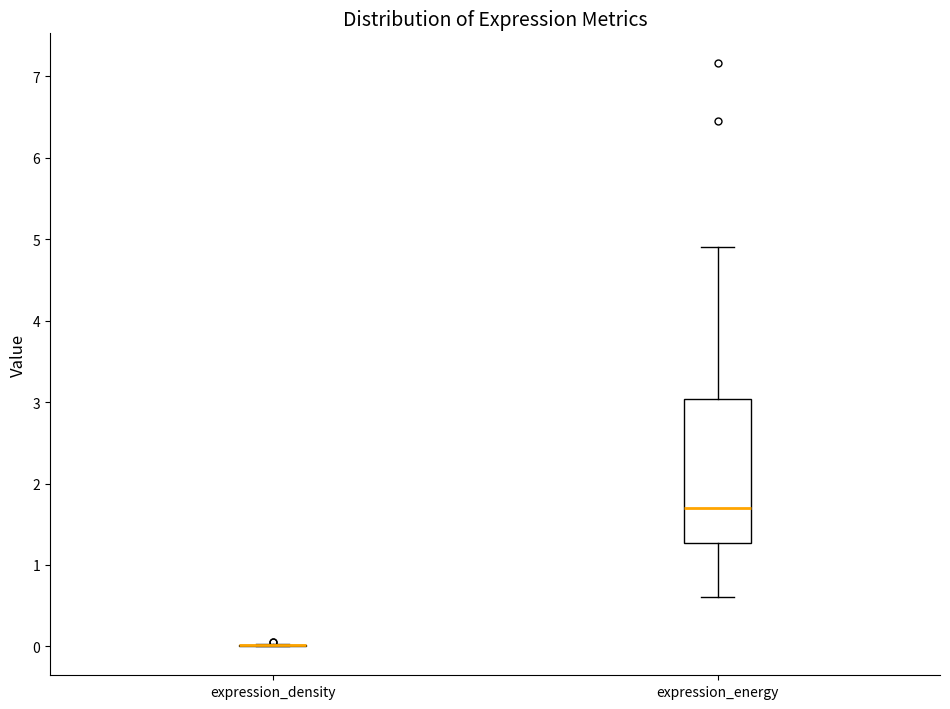

Reading left to right, transcribe this box plot: for each box, give where its median line is, the range the box spans, and where its two whiskers end, as read against the y-axis. The values are not printed on the chart, so give them approximately, as read against the axis.

expression_density: box collapsed to a line at 0.0, whiskers 0.0 to 0.0
expression_energy: median 1.7, box 1.3 to 3.0, whiskers 0.6 to 4.9